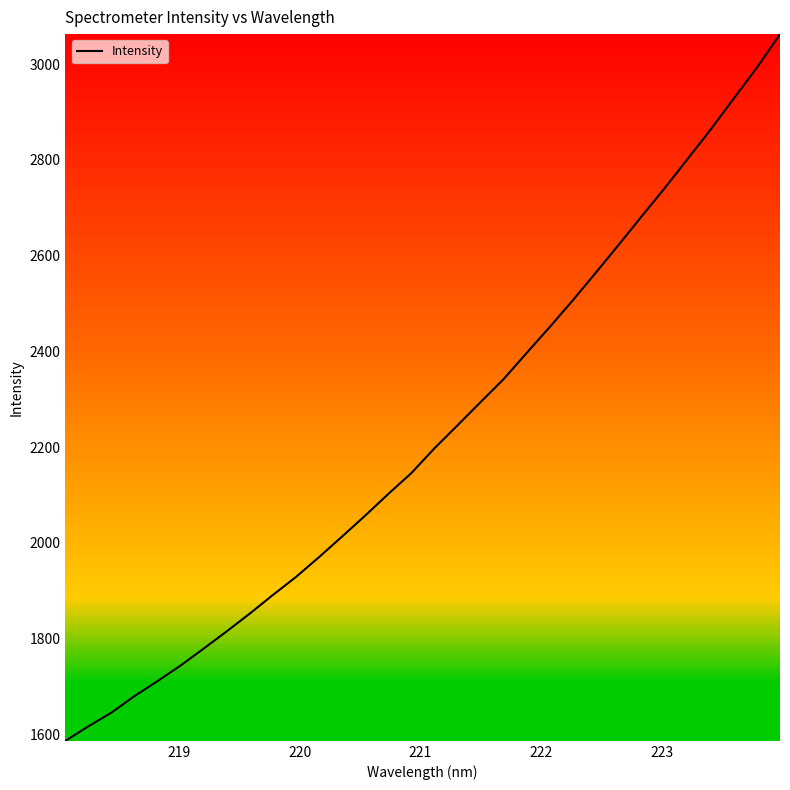

What is the difference between the maximum and minimum values?

1476.2